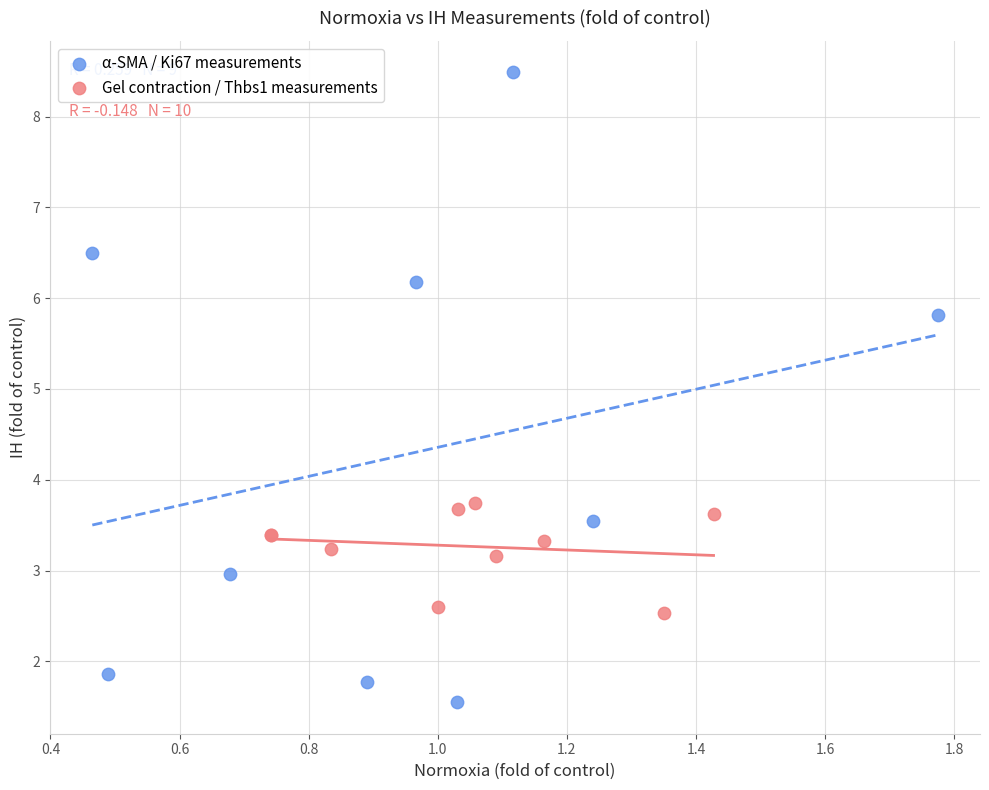

Which series reaches the minimum Y coordinate?

α-SMA / Ki67 measurements